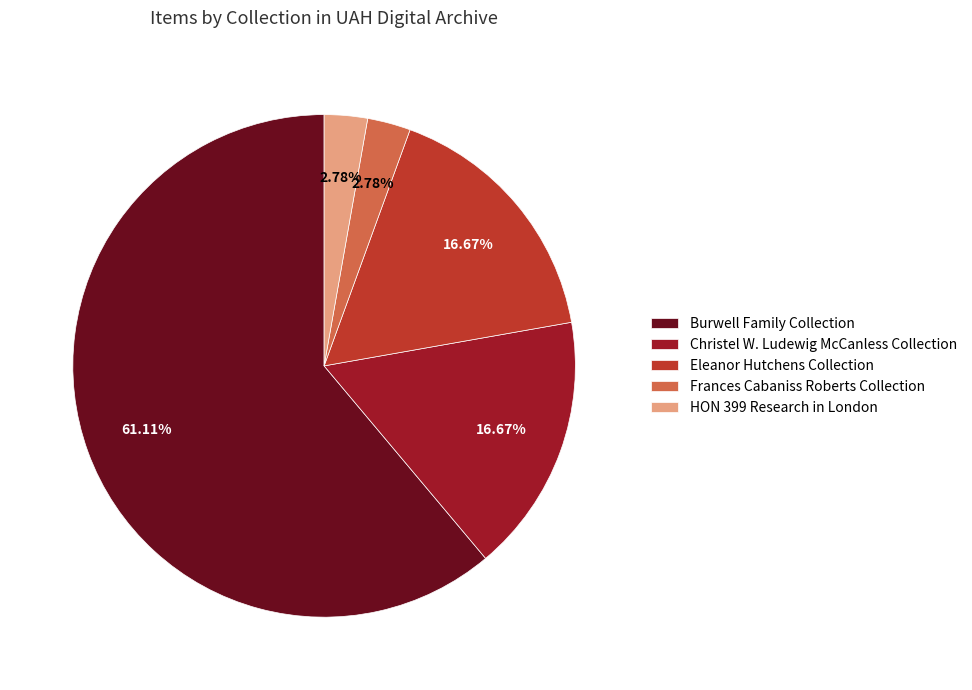

Does Christel W. Ludewig McCanless Collection represent more than half of the total?

No